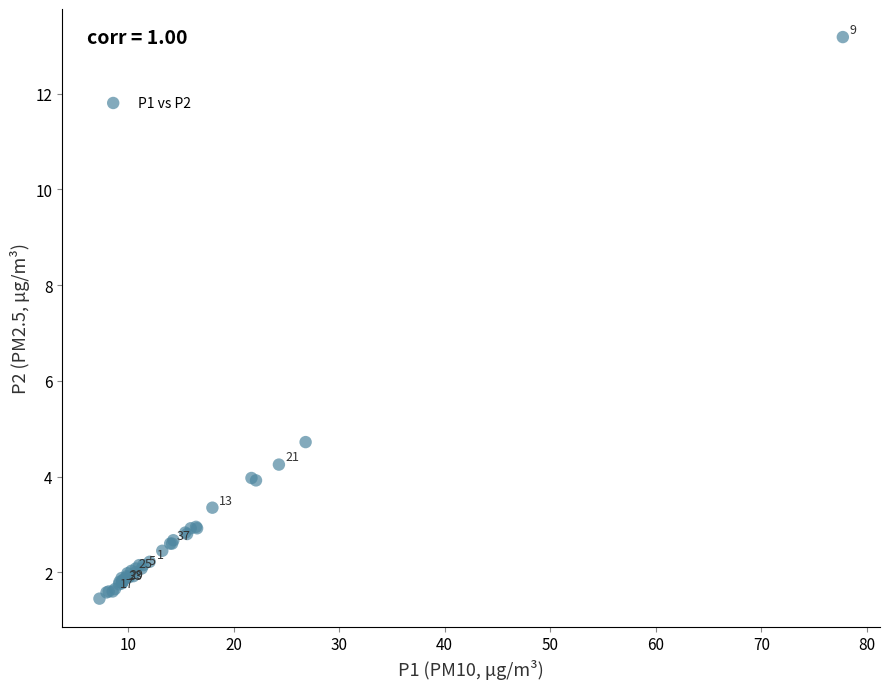

What Y value in the scatter plot is closest to 7?

4.7